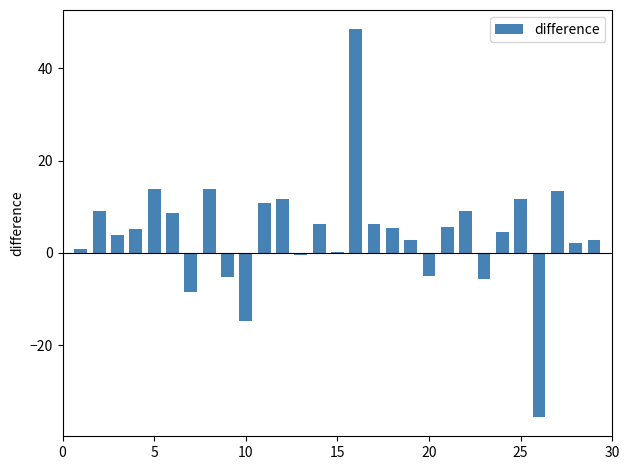

What is the sum of all values?

121.3